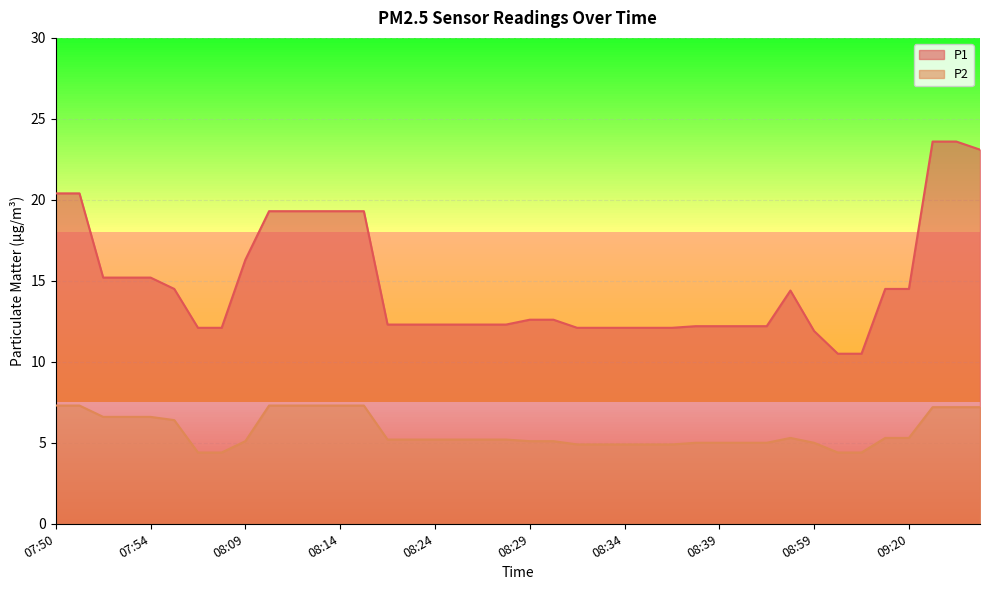

True or false: P1 and P2 cross at least once.

False